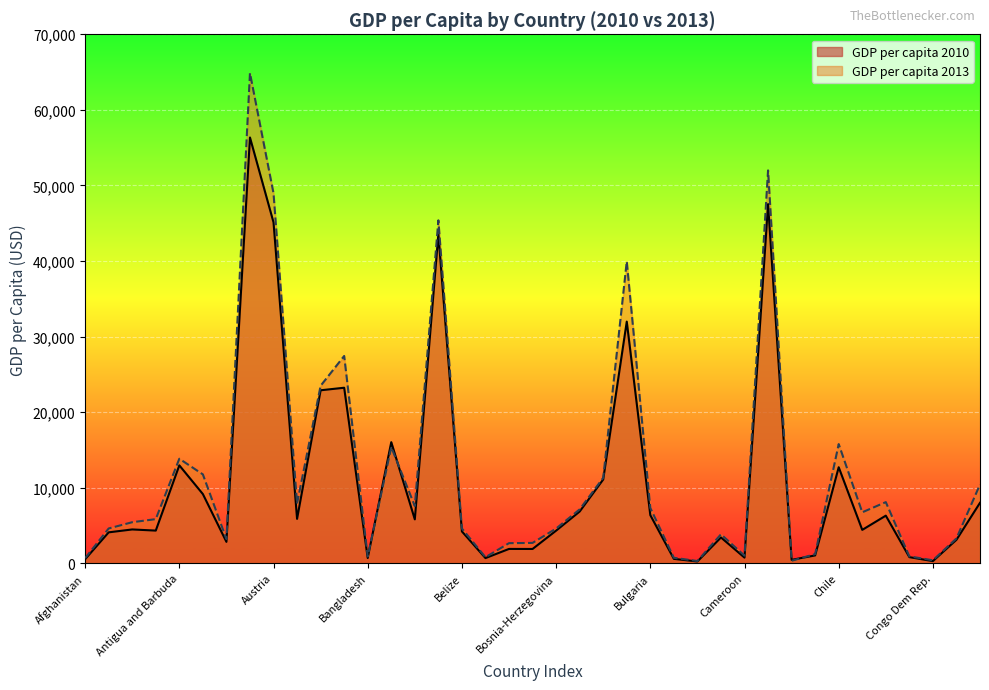

What is the minimum value shown in the chart?

242.8